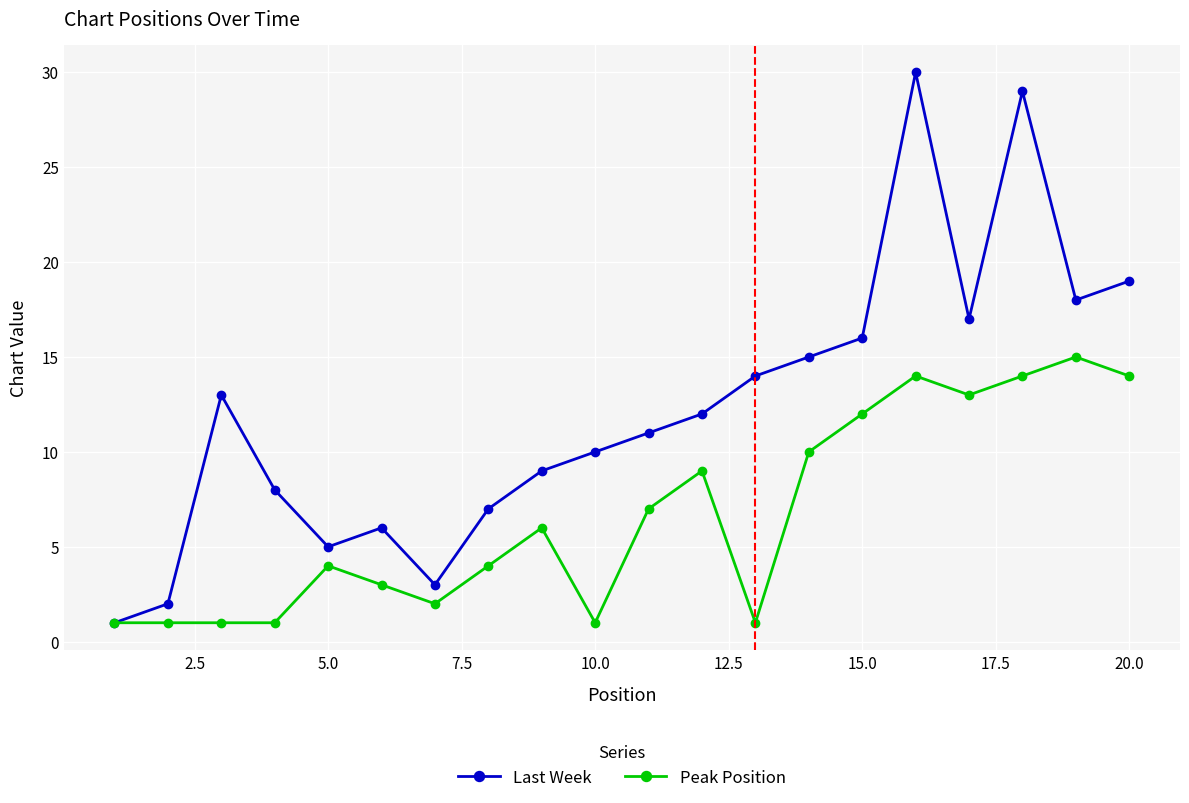

How many interior local peaks does the Last Week series have?

4